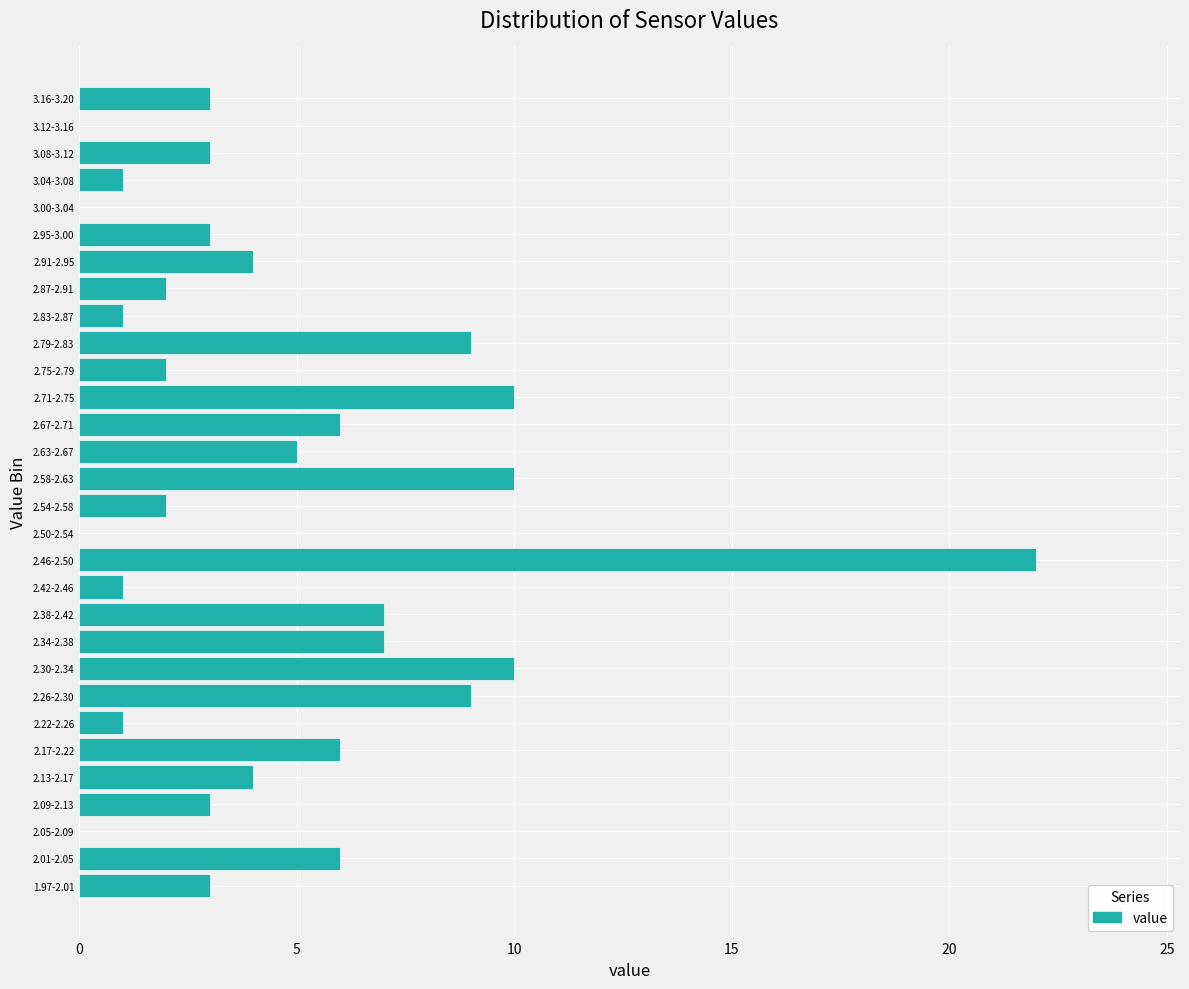

Reading top to bottom, list all the values displayed in this chart.

3.16-3.20=3	3.12-3.16=0	3.08-3.12=3	3.04-3.08=1	3.00-3.04=0	2.95-3.00=3	2.91-2.95=4	2.87-2.91=2	2.83-2.87=1	2.79-2.83=9	2.75-2.79=2	2.71-2.75=10	2.67-2.71=6	2.63-2.67=5	2.58-2.63=10	2.54-2.58=2	2.50-2.54=0	2.46-2.50=22	2.42-2.46=1	2.38-2.42=7	2.34-2.38=7	2.30-2.34=10	2.26-2.30=9	2.22-2.26=1	2.17-2.22=6	2.13-2.17=4	2.09-2.13=3	2.05-2.09=0	2.01-2.05=6	1.97-2.01=3